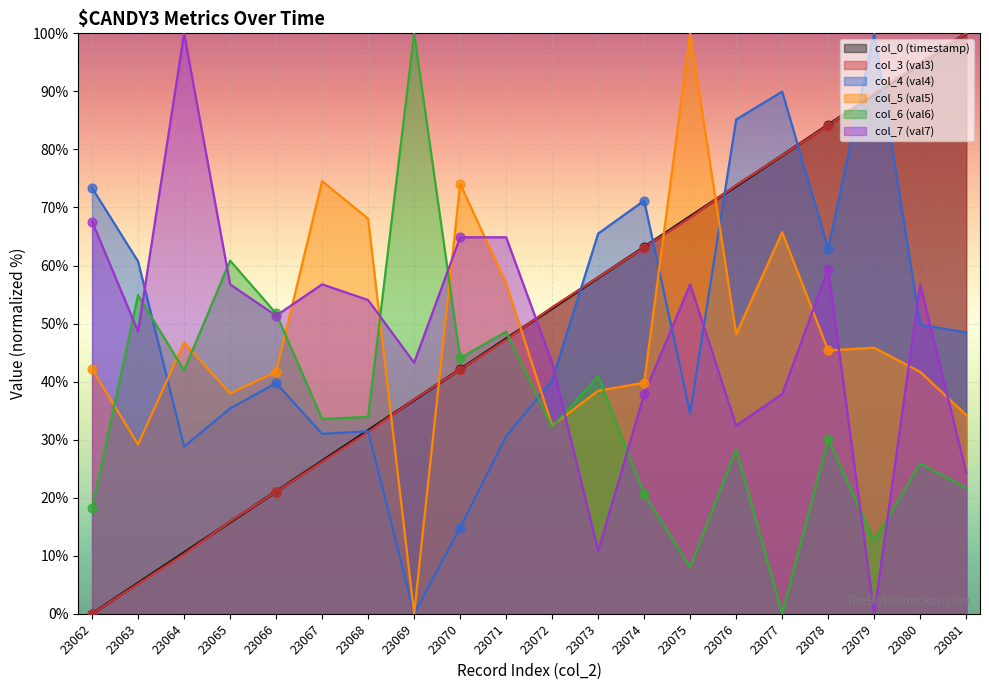

At which category is the sum across all series the highest?

23078